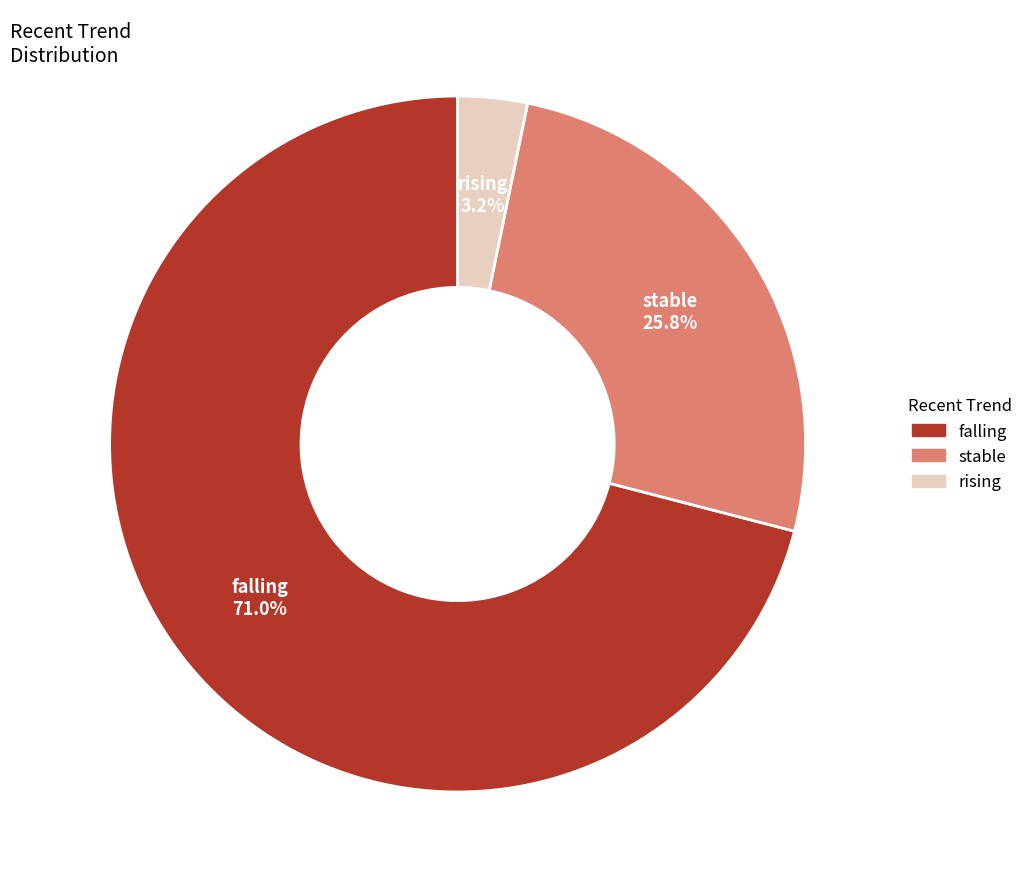

To the nearest percent, what portion does rising represent?

3%